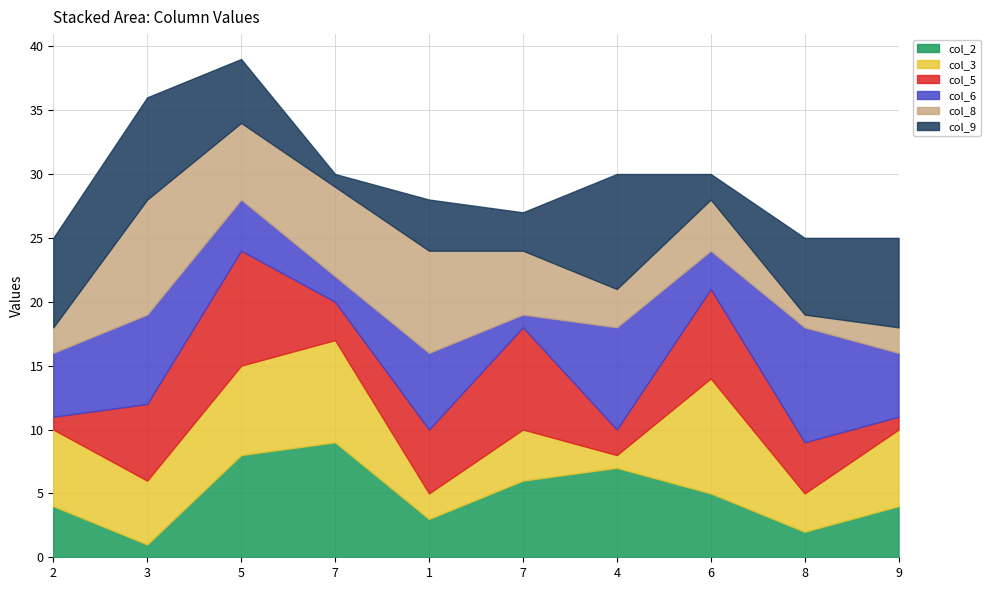

Which category has the highest value across all series?

7